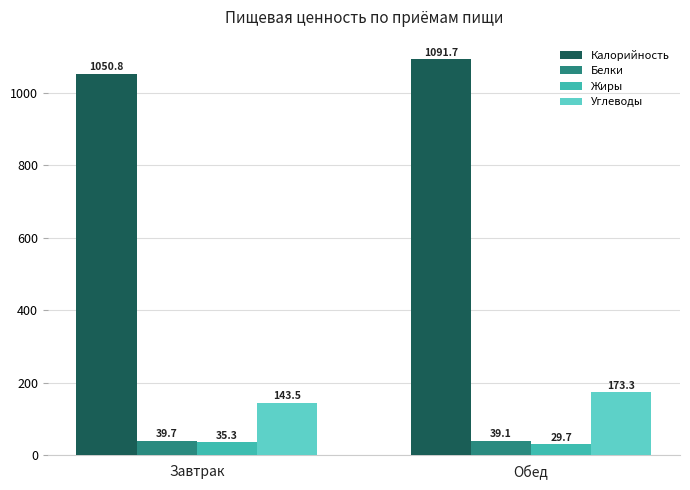

What are all the series names shown in the legend?

Калорийность, Белки, Жиры, Углеводы